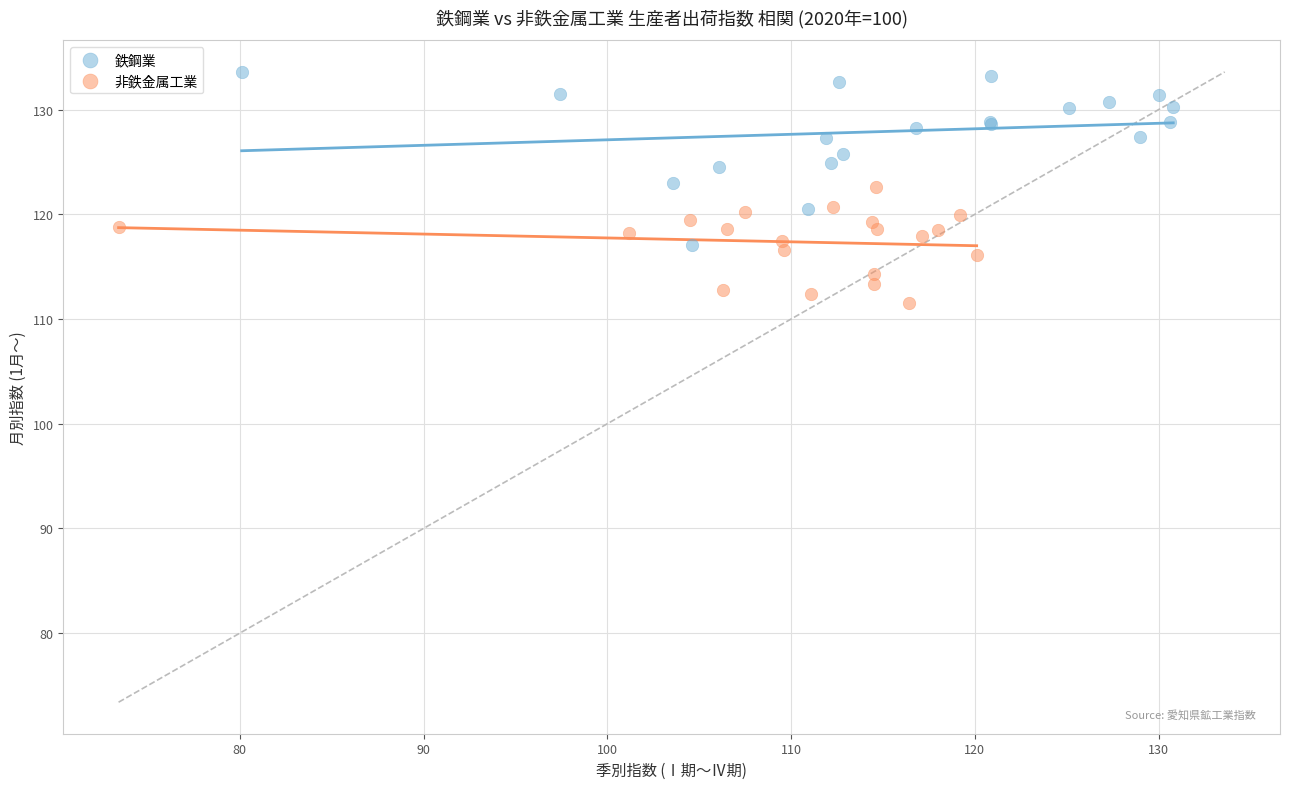

What are all the series names shown in the legend?

鉄鋼業, 非鉄金属工業